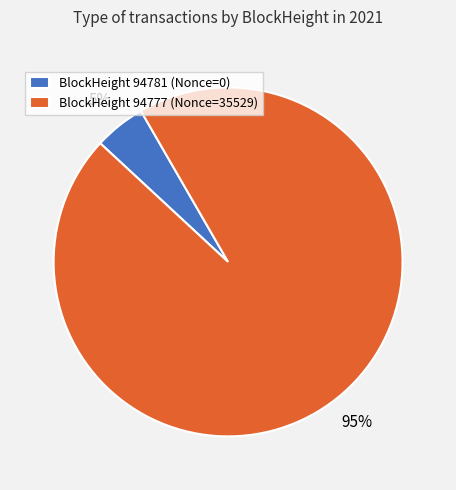

Do BlockHeight 94777 (Nonce=35529) and BlockHeight 94781 (Nonce=0) together represent more than half of the pie?

Yes